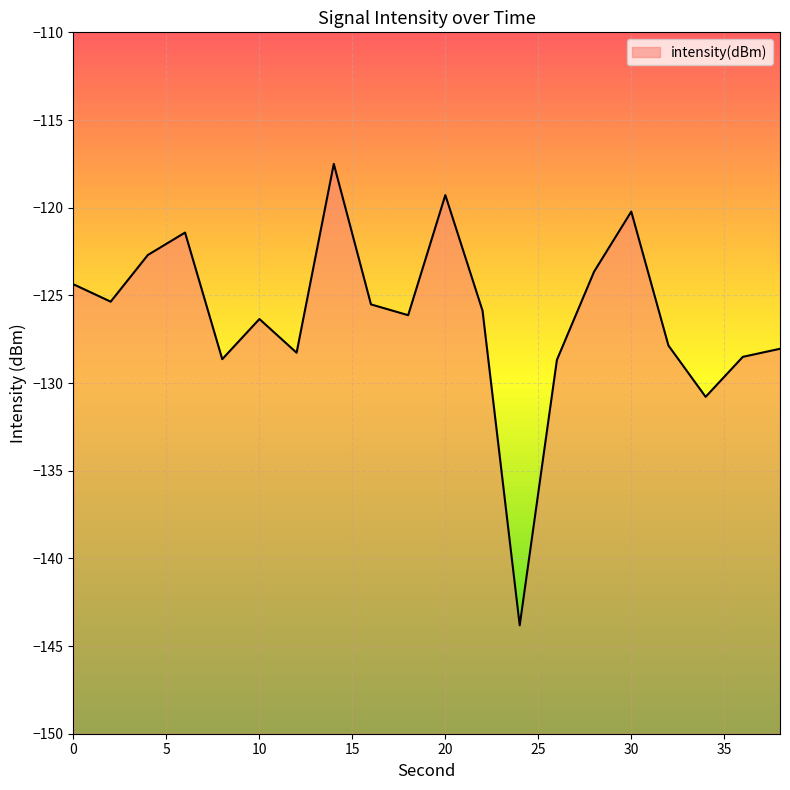

Does the chart display data point markers on the line(s)?

No